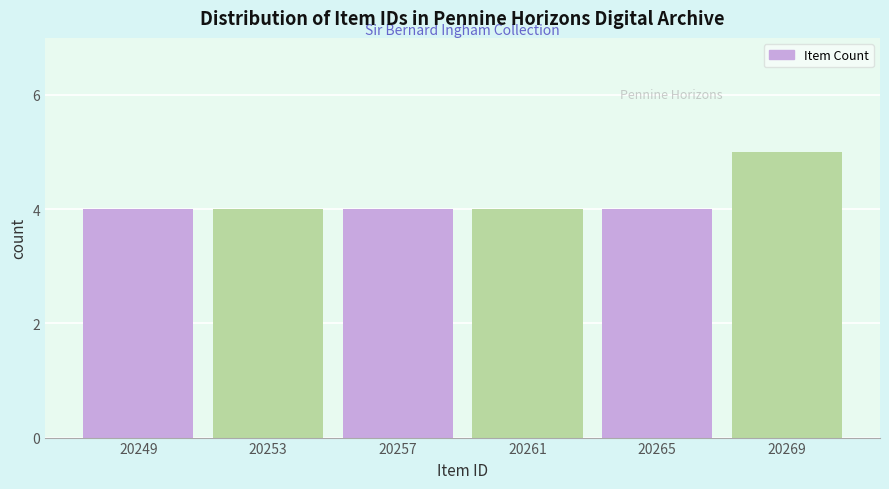

Reading left to right, what are all the values shown in this chart?

20249=4	20253=4	20257=4	20261=4	20265=4	20269=5